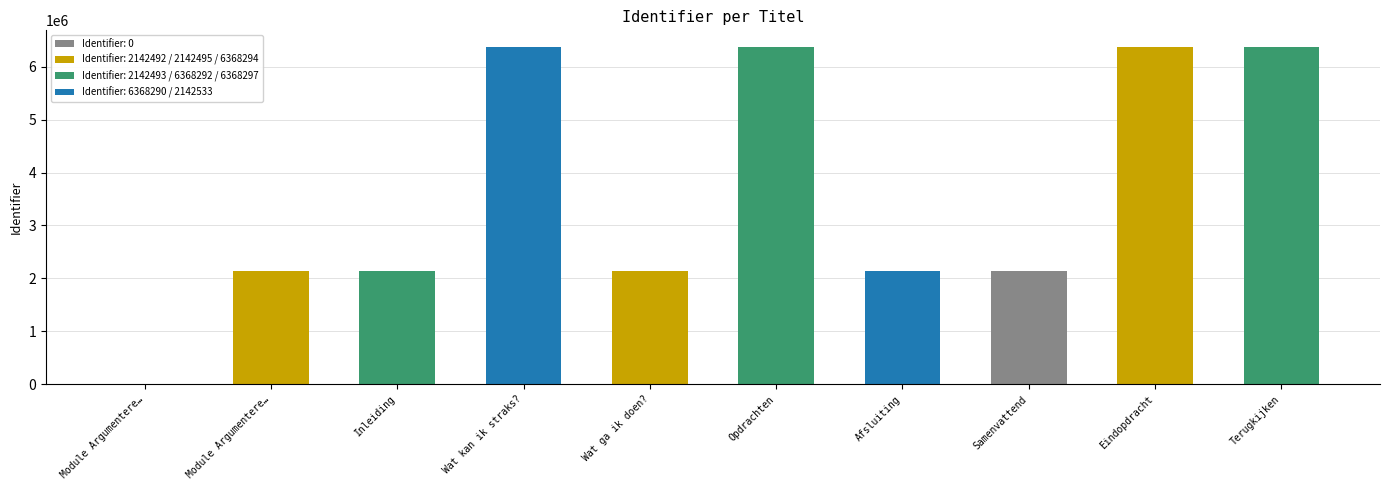

Rank the categories by value from highest to lowest.

Terugkijken, Eindopdracht, Opdrachten, Wat kan ik straks?, Samenvattend, Afsluiting, Wat ga ik doen?, Inleiding, Module Argumentere…, Module Argumentere…